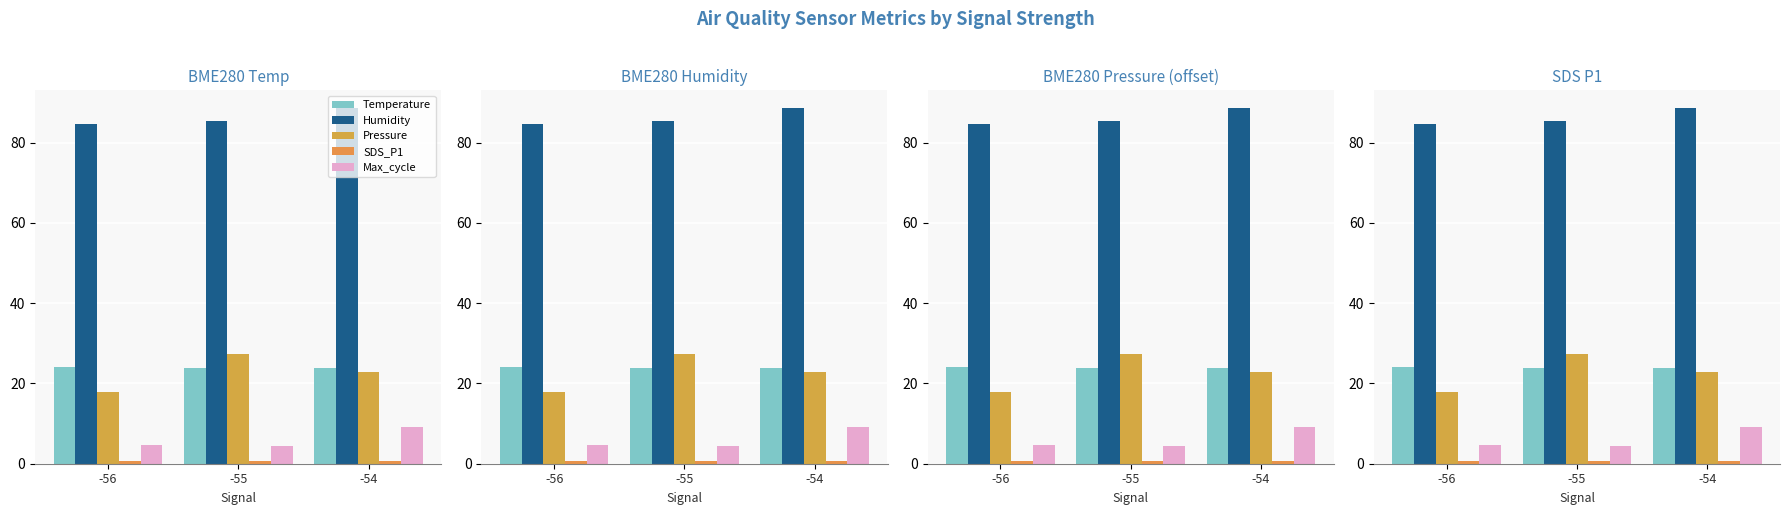

Is it true that Pressure equals 11.4 at -55?

False